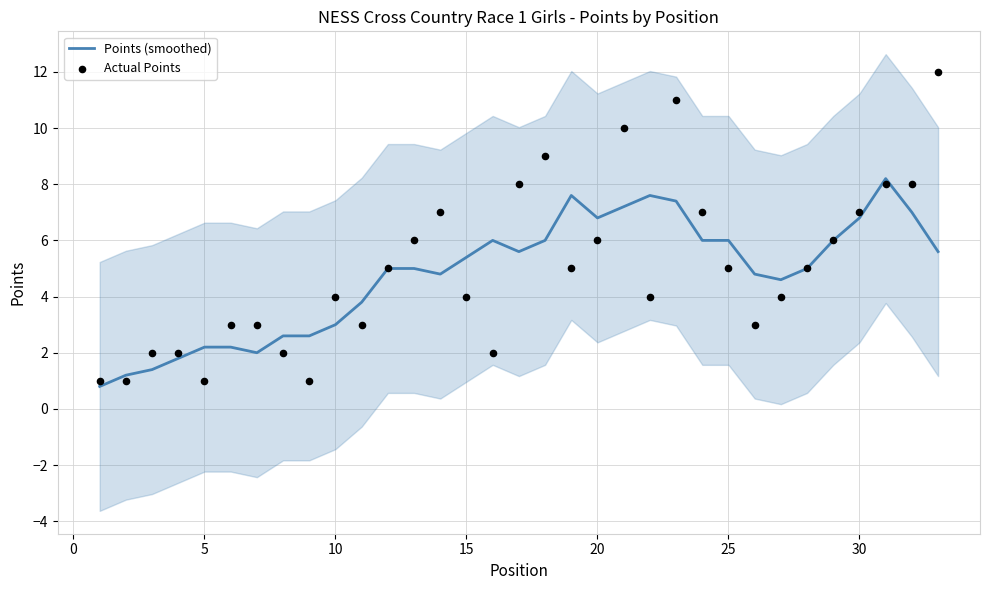

Which series contains the highest Y value?

Actual Points